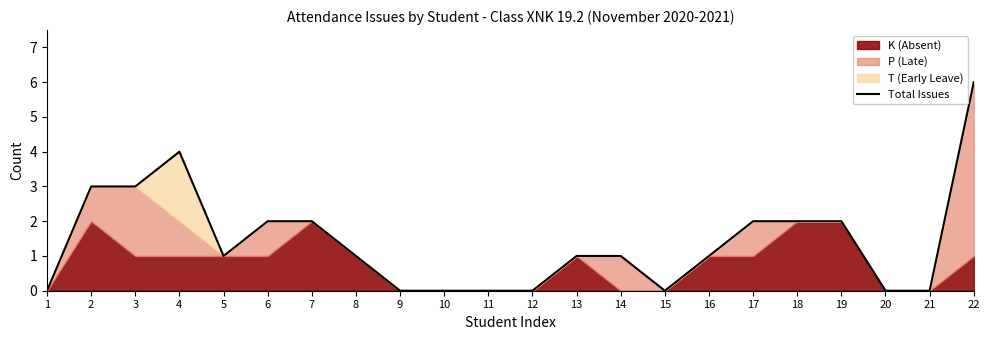

What is the difference between the values at 5 and 20?

1